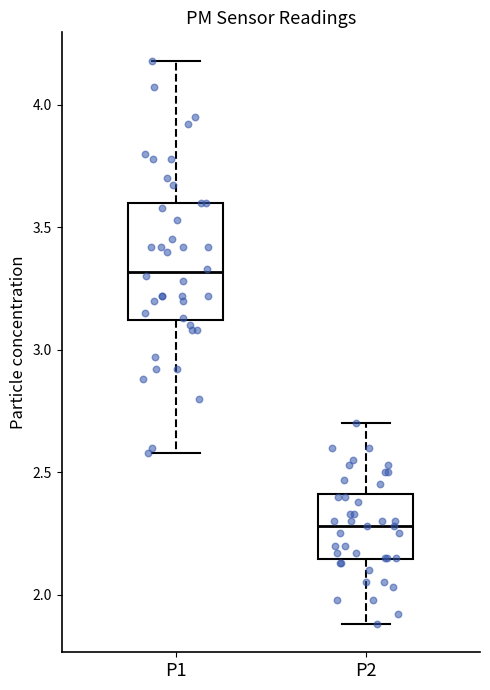

Reading left to right, transcribe this box plot: for each box, give where its median line is, the range the box spans, and where its two whiskers end, as read against the y-axis. The values are not printed on the chart, so give them approximately, as read against the axis.

P1: median 3.30, box 3.10 to 3.60, whiskers 2.60 to 4.20
P2: median 2.30, box 2.15 to 2.40, whiskers 1.90 to 2.70